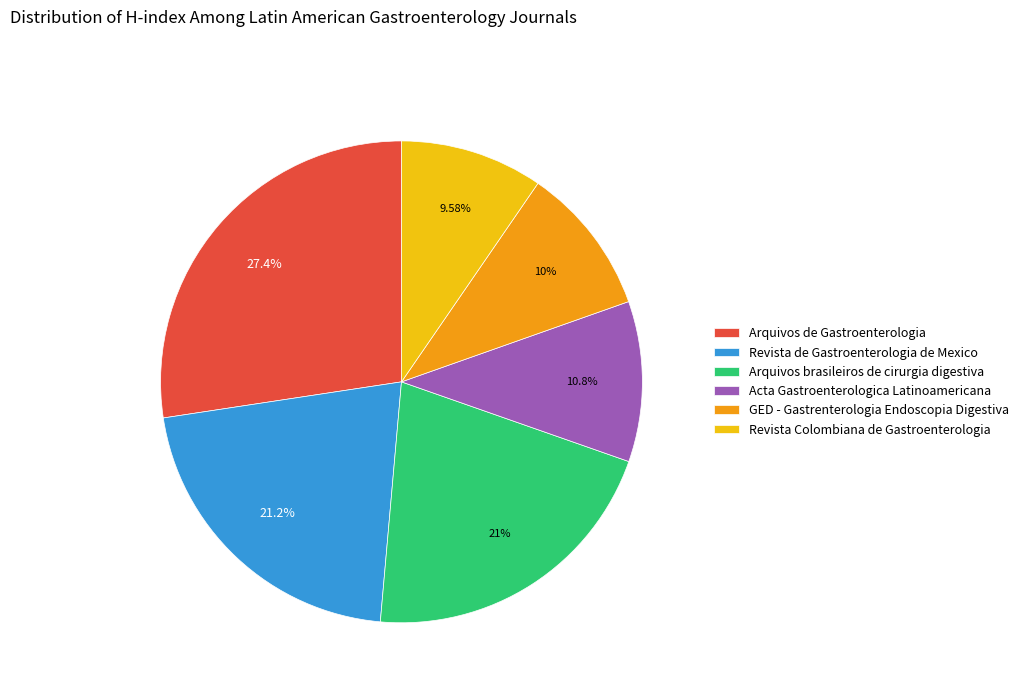

How many slices are in this pie chart?

6